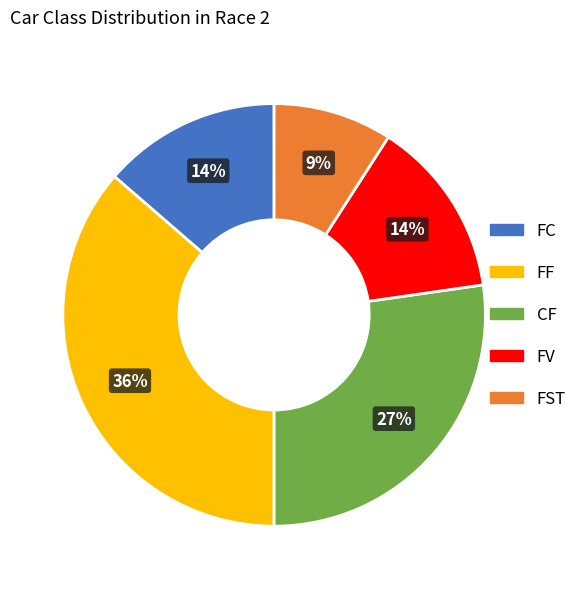

Which has a higher value, FST or FF?

FF